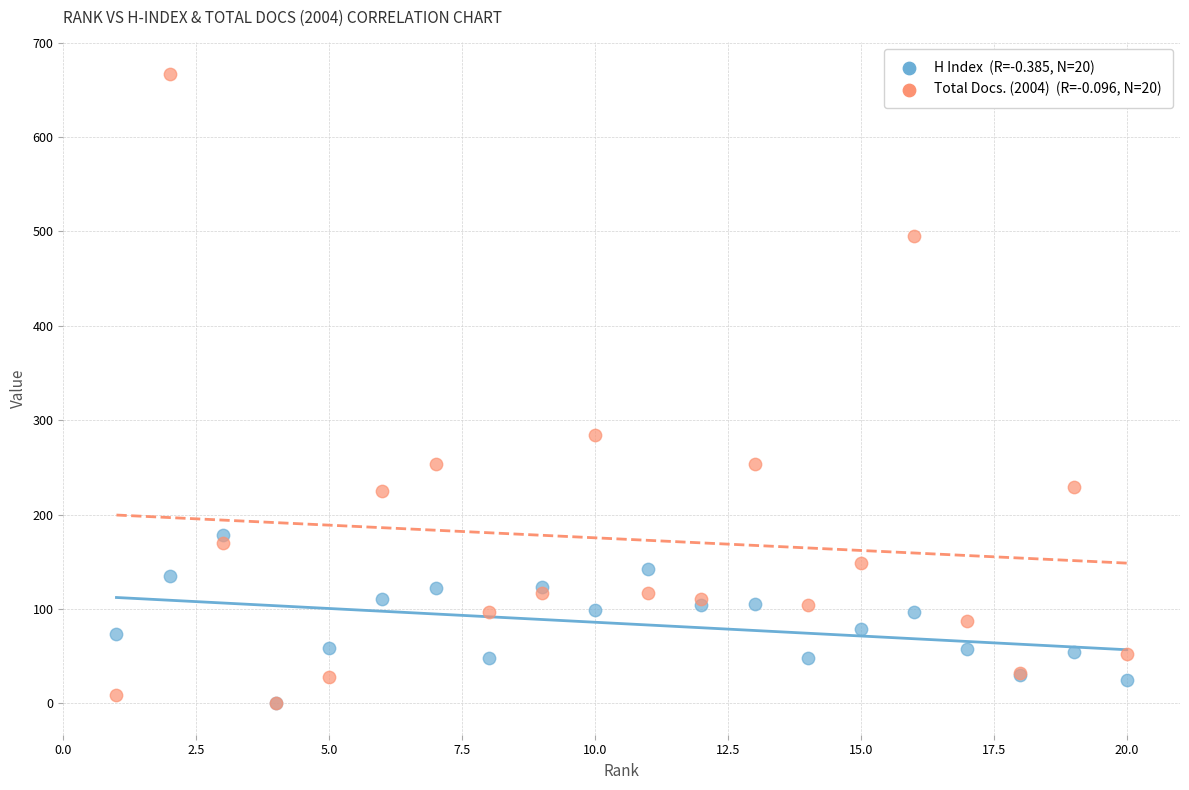

Across all series, what Y value is closest to 333?

284